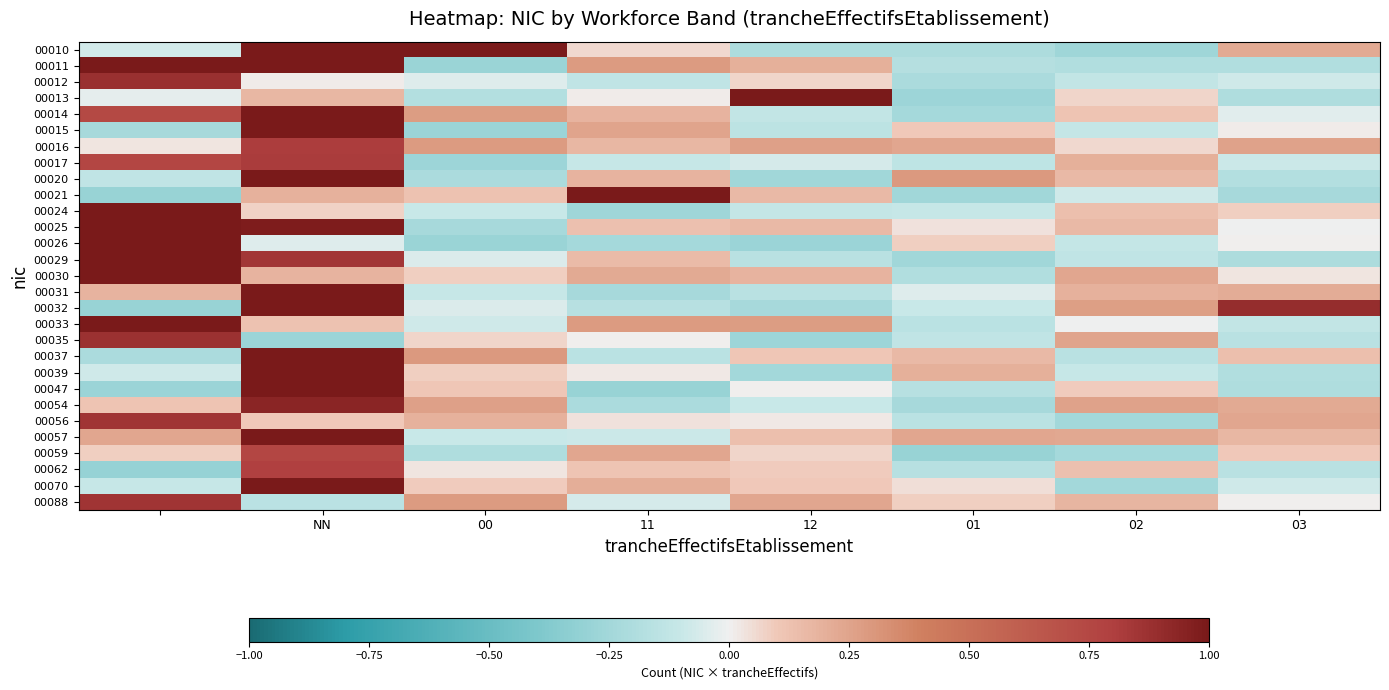

What is the minimum value shown in the chart?

-0.3